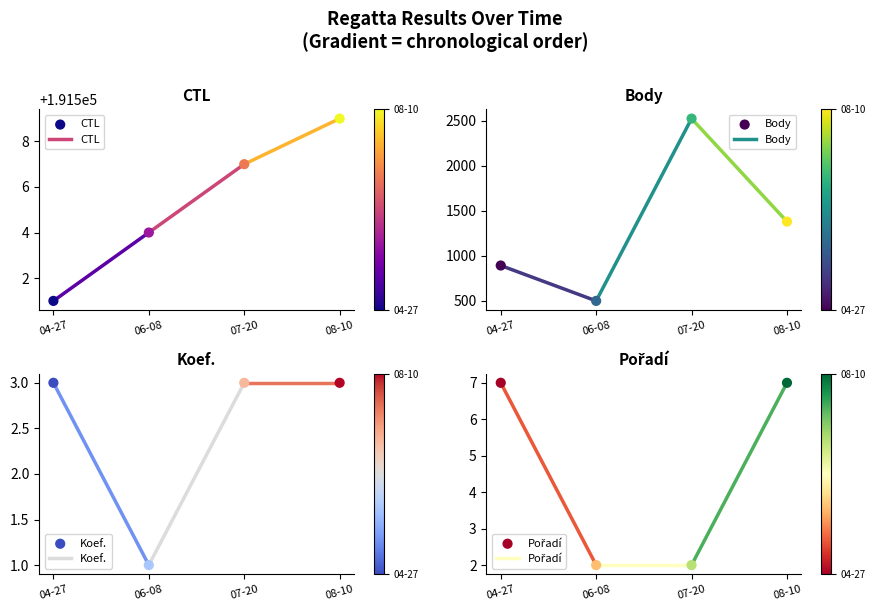

Is the value of Pořadí at 08-10 greater than the value of Body at 04-27?

No